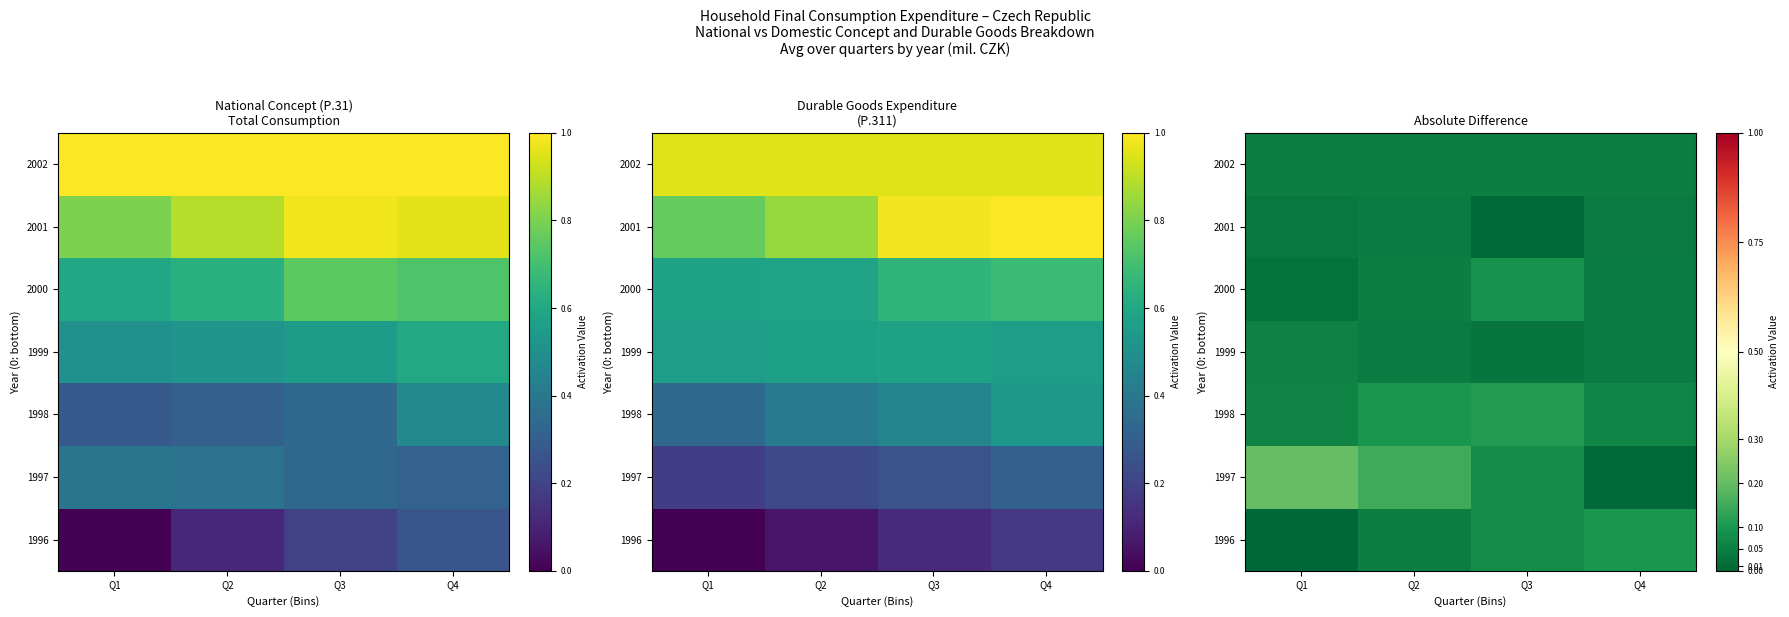

What is the difference between the highest and lowest values at Q3?

0.1